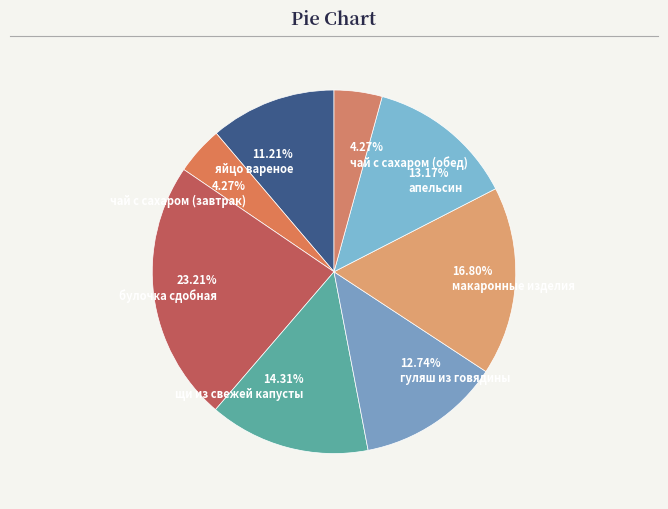

Is the sum of щи из свежей капусты and макаронные изделия greater than half?

No